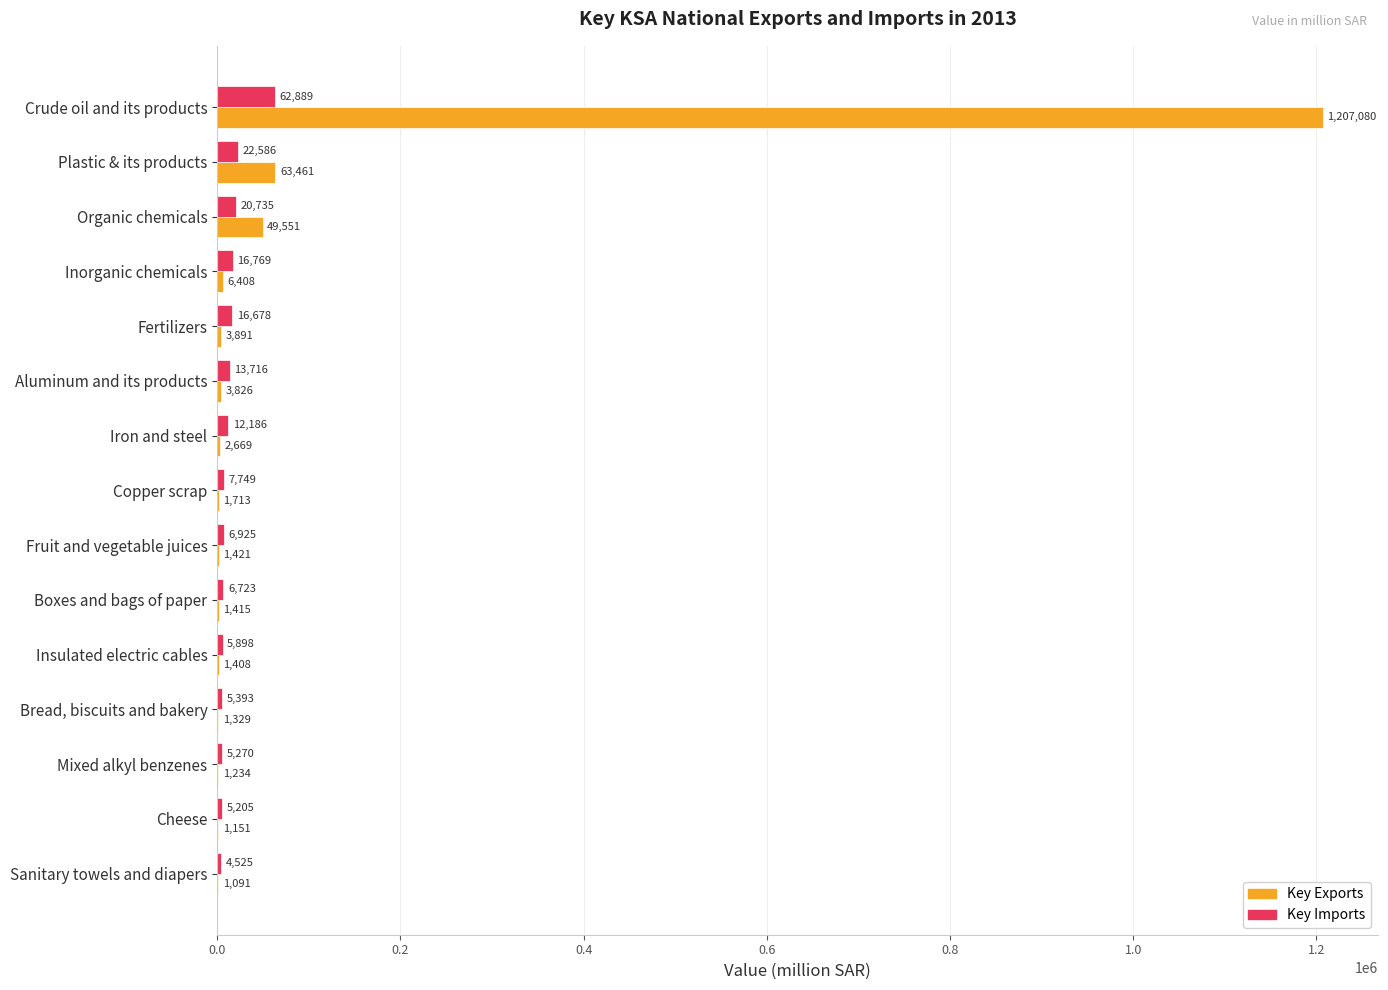

Is it true that Key Exports equals 2669 at Iron and steel?

True